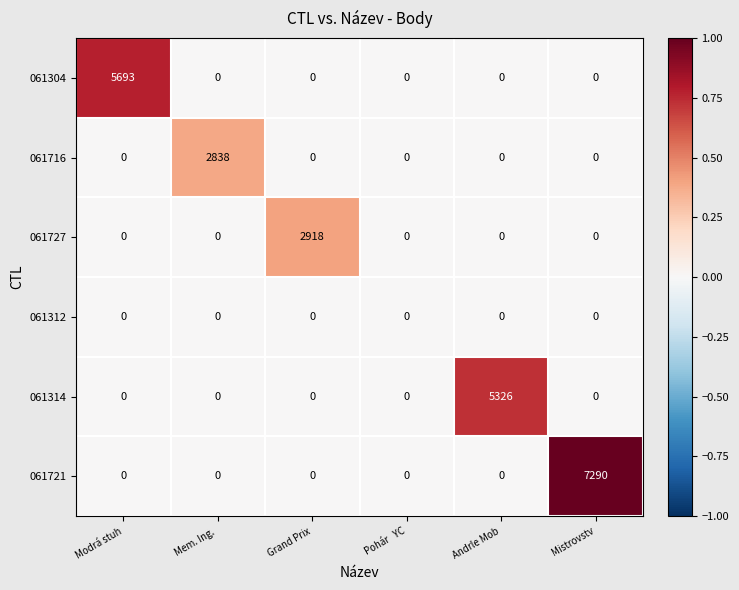

True or false: 061314 has a value of 2509 at Pohár   YC.

False